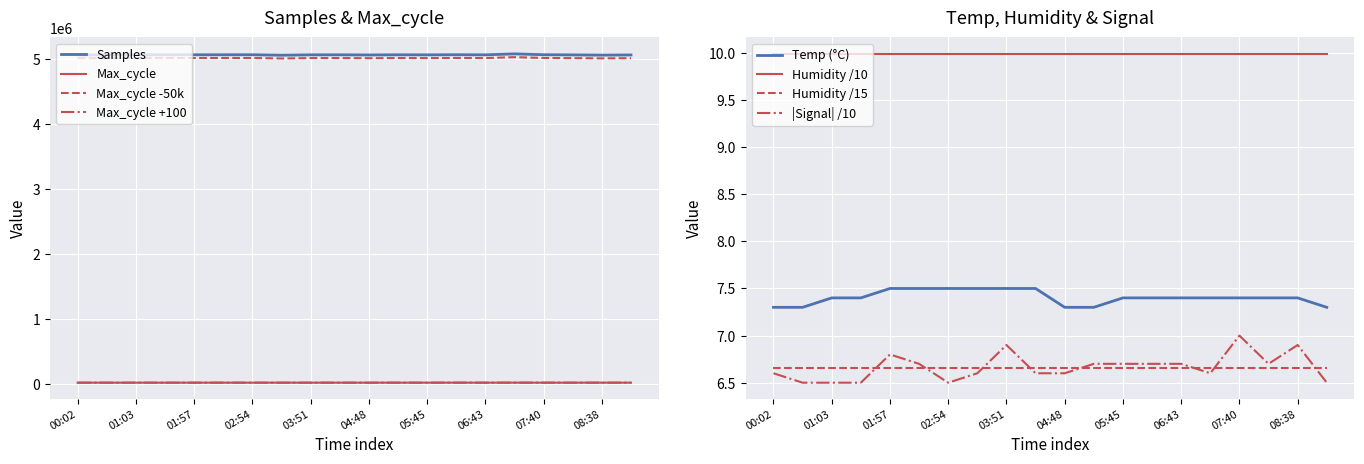

What is the label of the 13th point from the left?

05:45